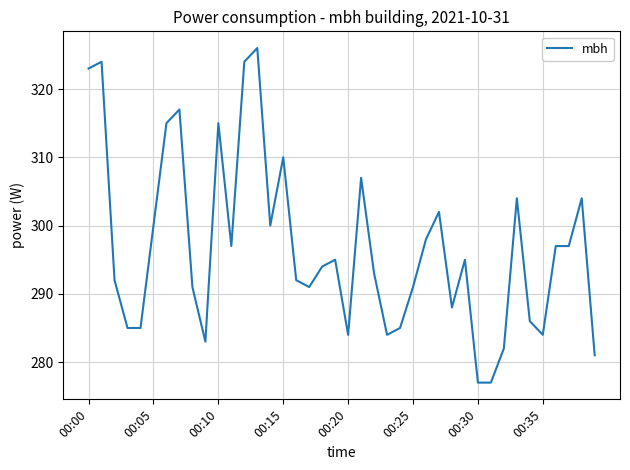

What is the minimum value shown in the chart?

277